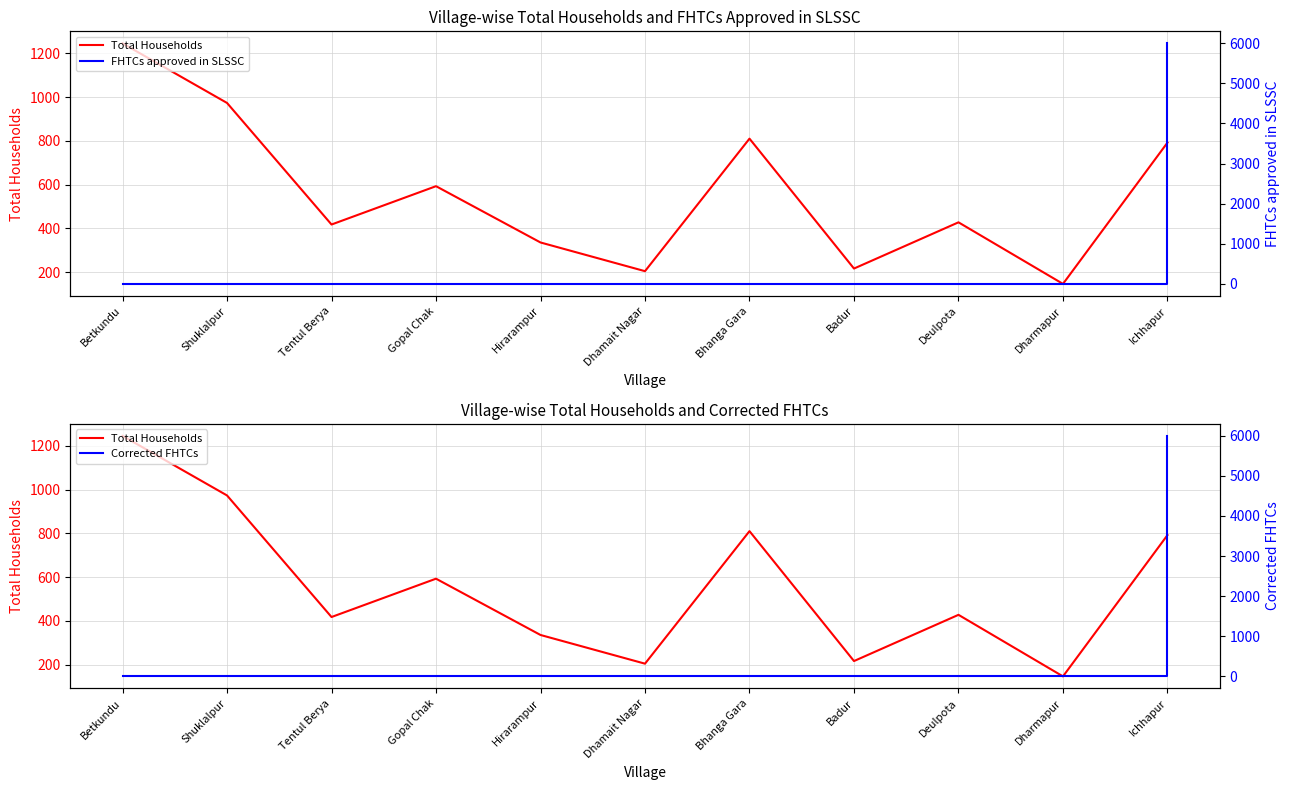

What is the value of the Total Households point at the 1st from the left?

1245